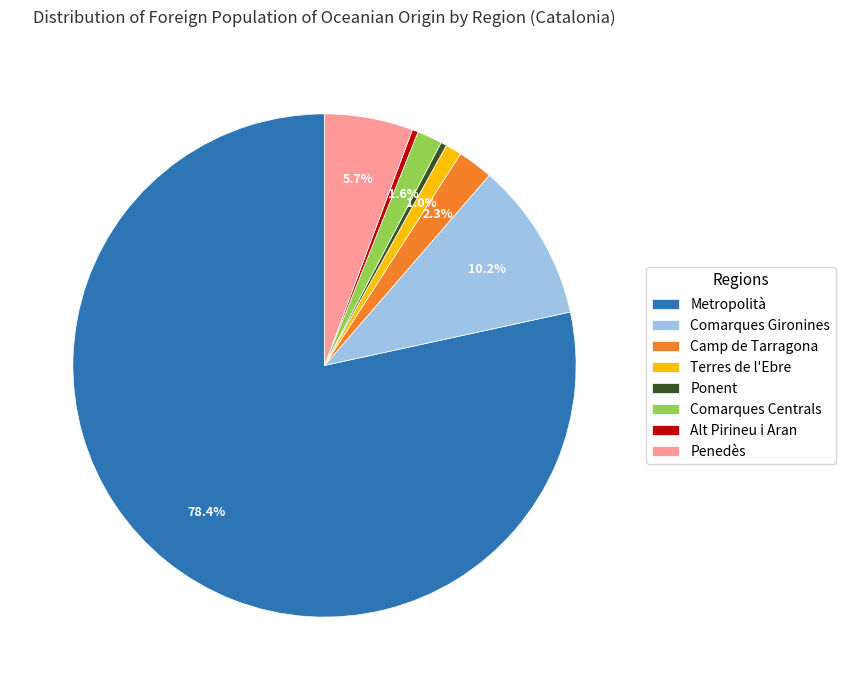

What is the largest slice in the pie chart?

Metropolità